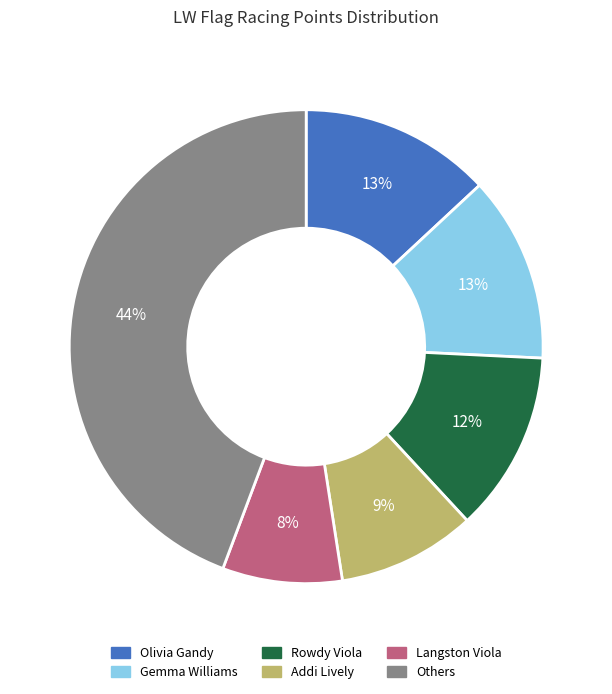

Is Addi Lively the majority of the pie?

No